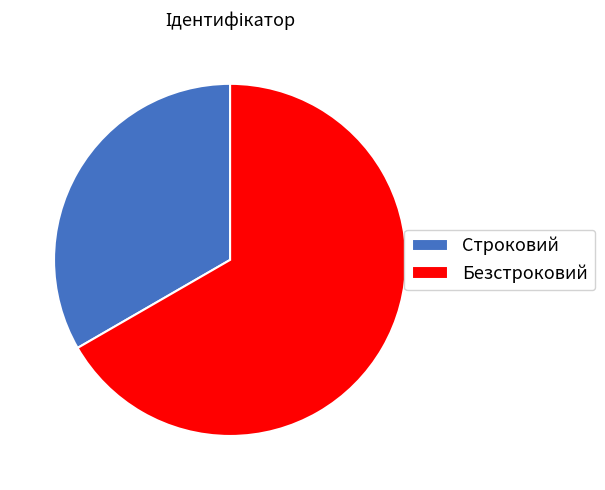

Count the number of slices in the pie.

2